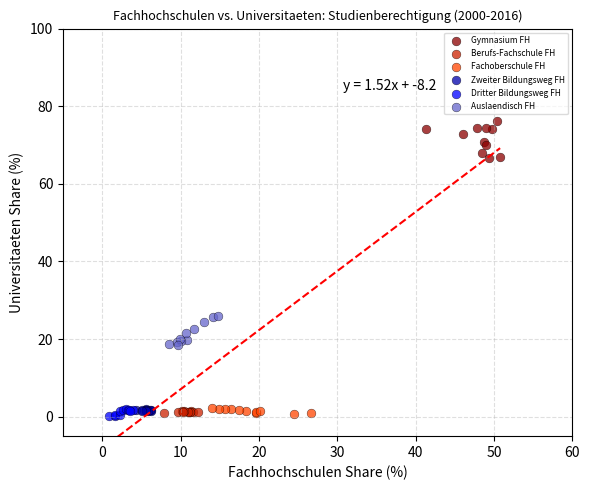

Which series contains the highest Y value?

Gymnasium FH